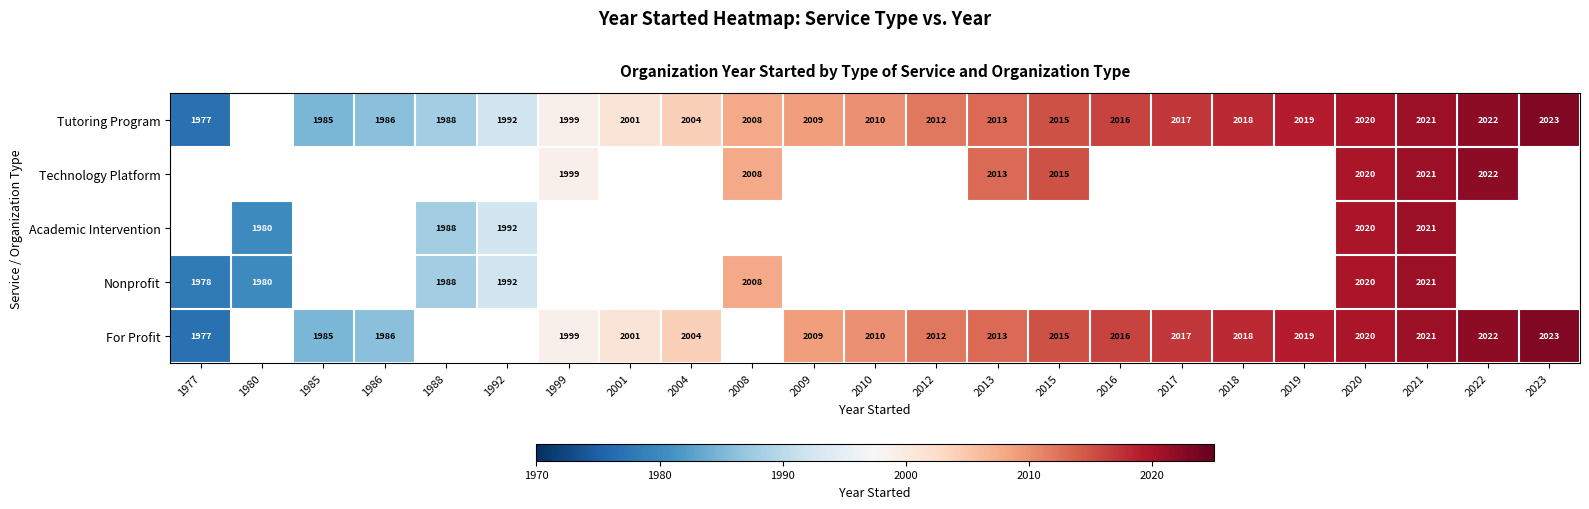

Which label corresponds to the largest value in the chart?

2023